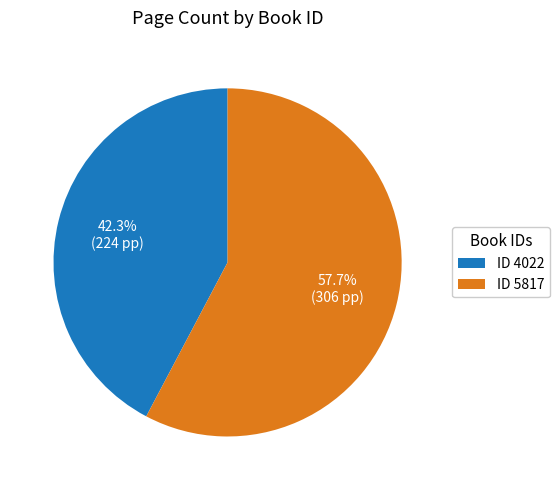

What is the majority slice?

ID 5817